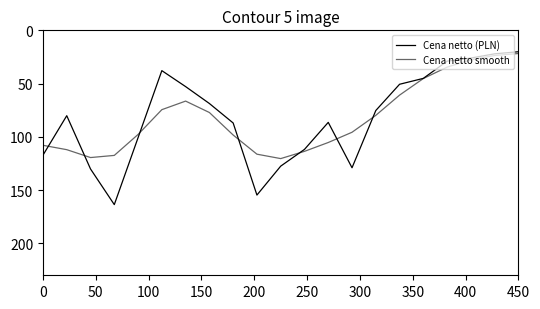

At which category does the chart reach its minimum across all series?

450